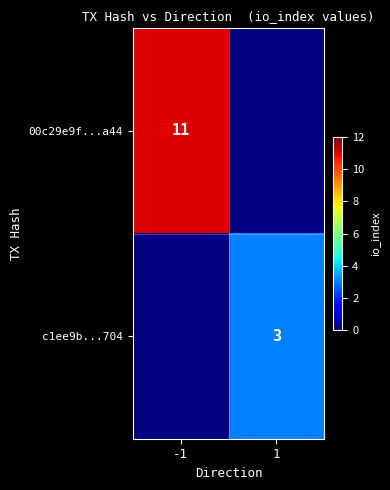

The value of 00c29e9f...a44 at -1 is 4. True or false?

False